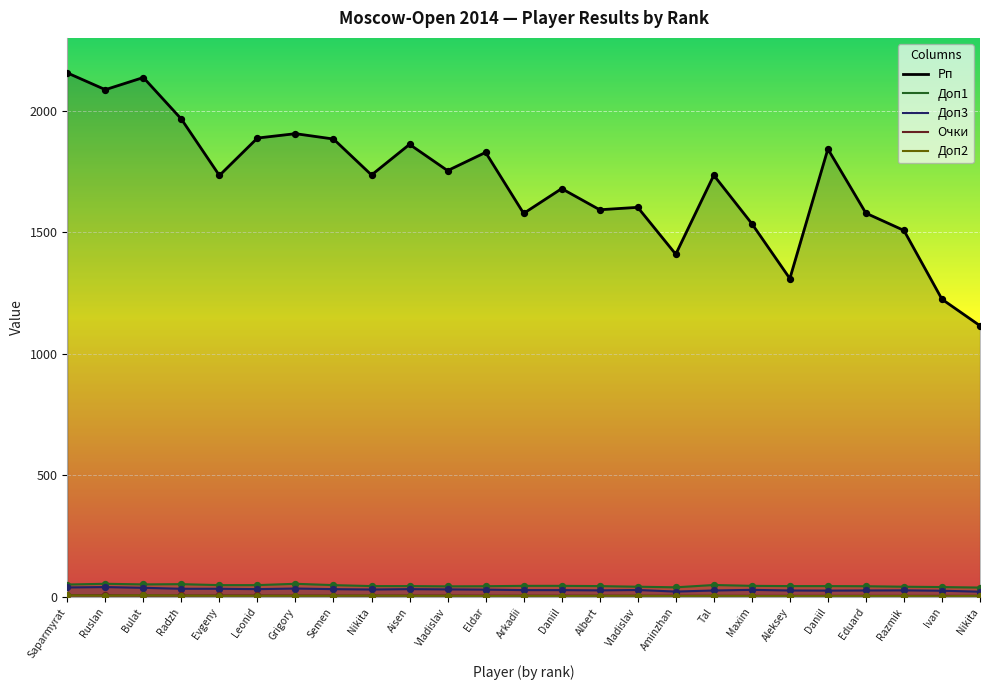

Which series has the largest total across all categories?

Рп